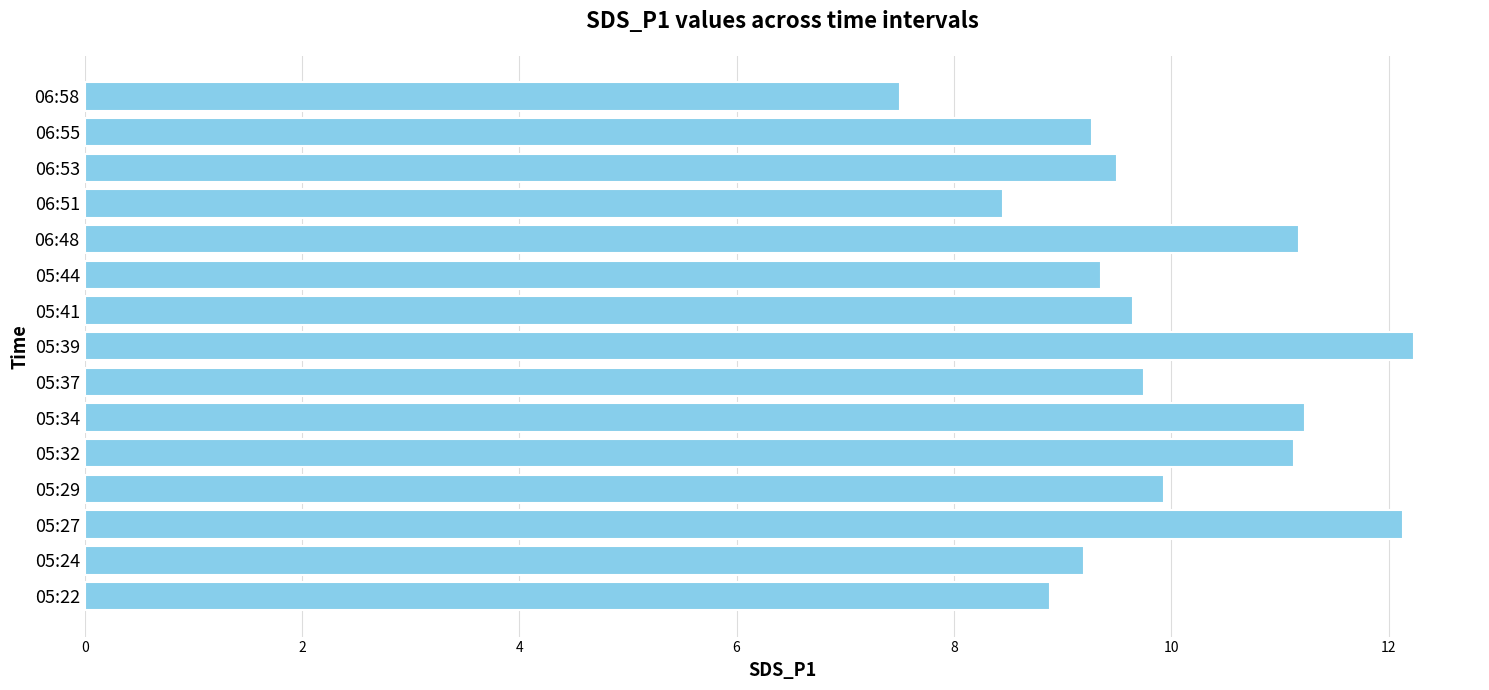

Between 05:27 and 06:53, which is larger?

05:27